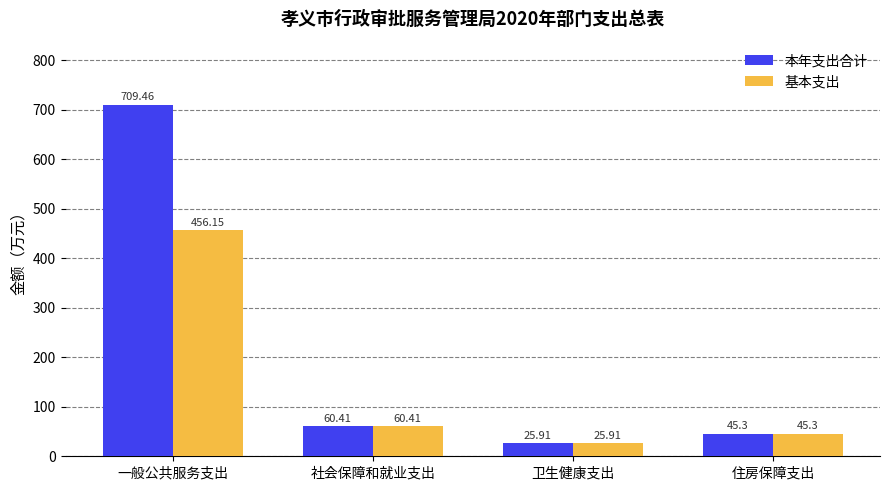

Rank the categories by 本年支出合计 value from lowest to highest.

卫生健康支出, 住房保障支出, 社会保障和就业支出, 一般公共服务支出